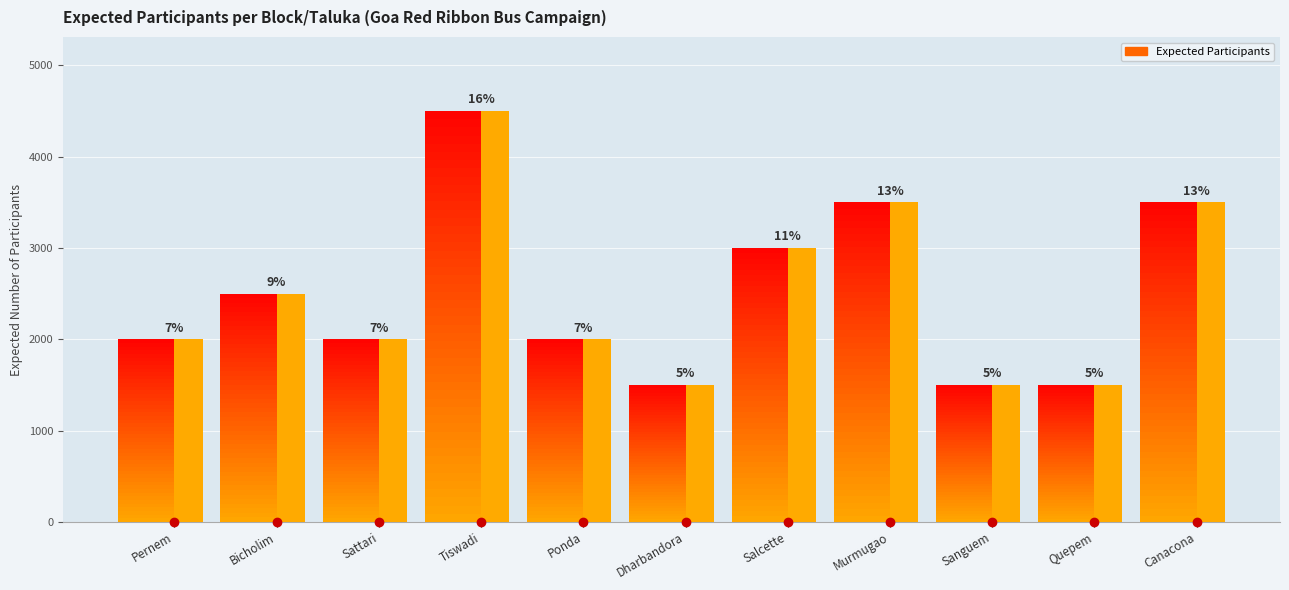

Between Sattari and Bicholim, which is larger?

Bicholim